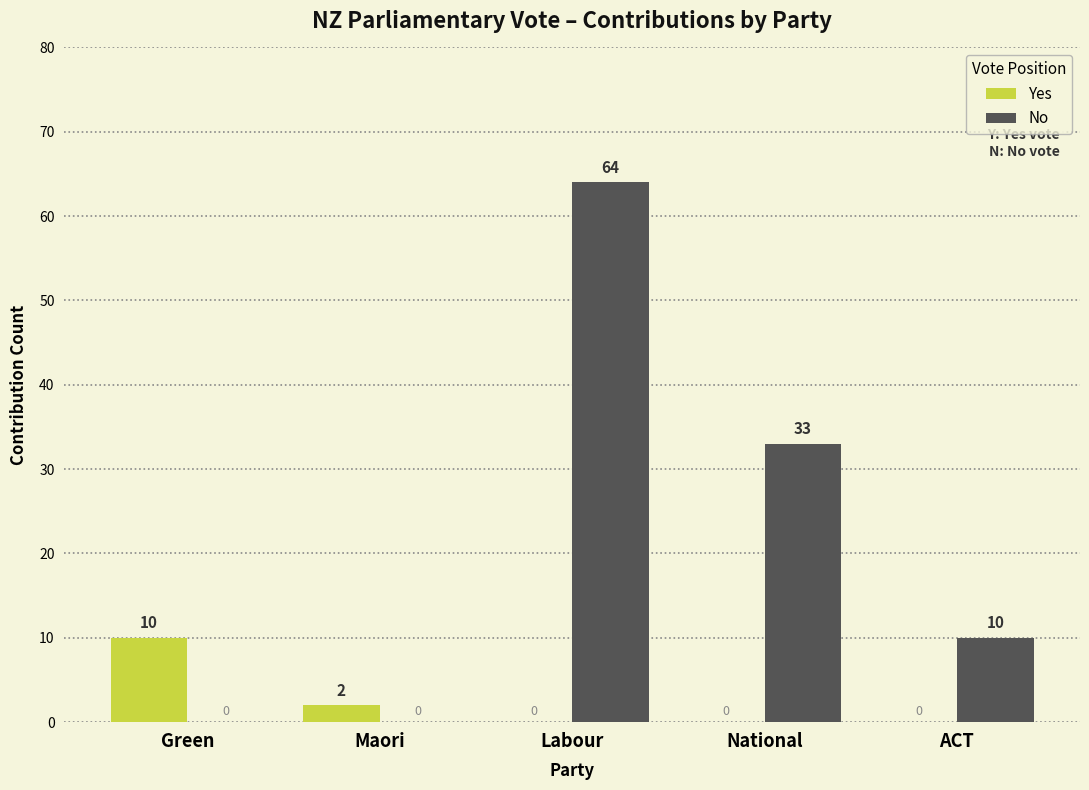

The value of Yes at Green is 13. True or false?

False